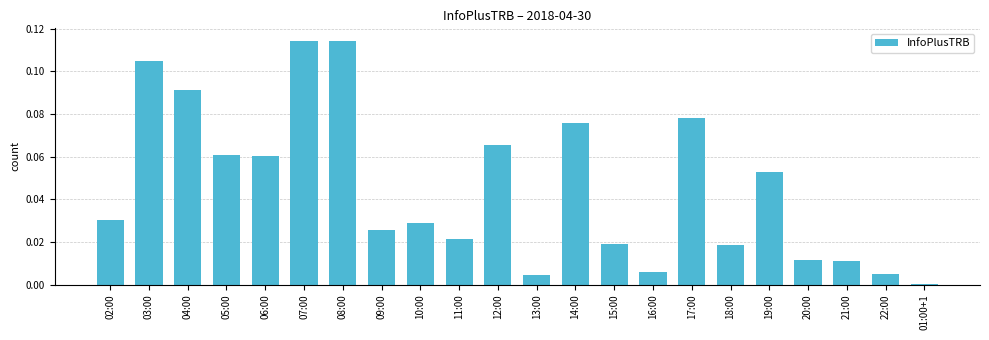

What is the sum of all values?

1.0